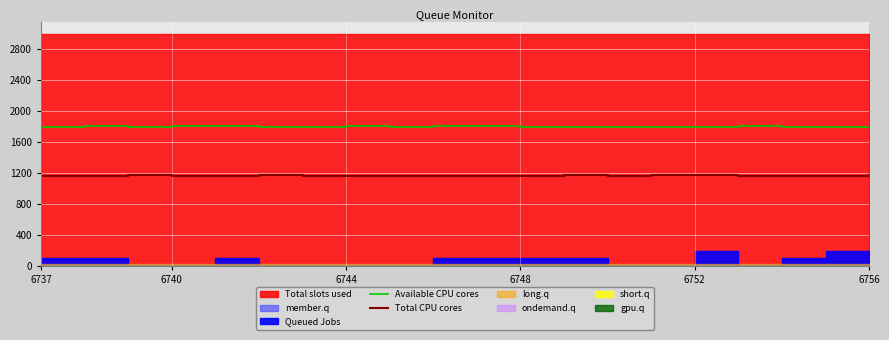

Which series changed the most between 6737 and 9?

Available CPU cores